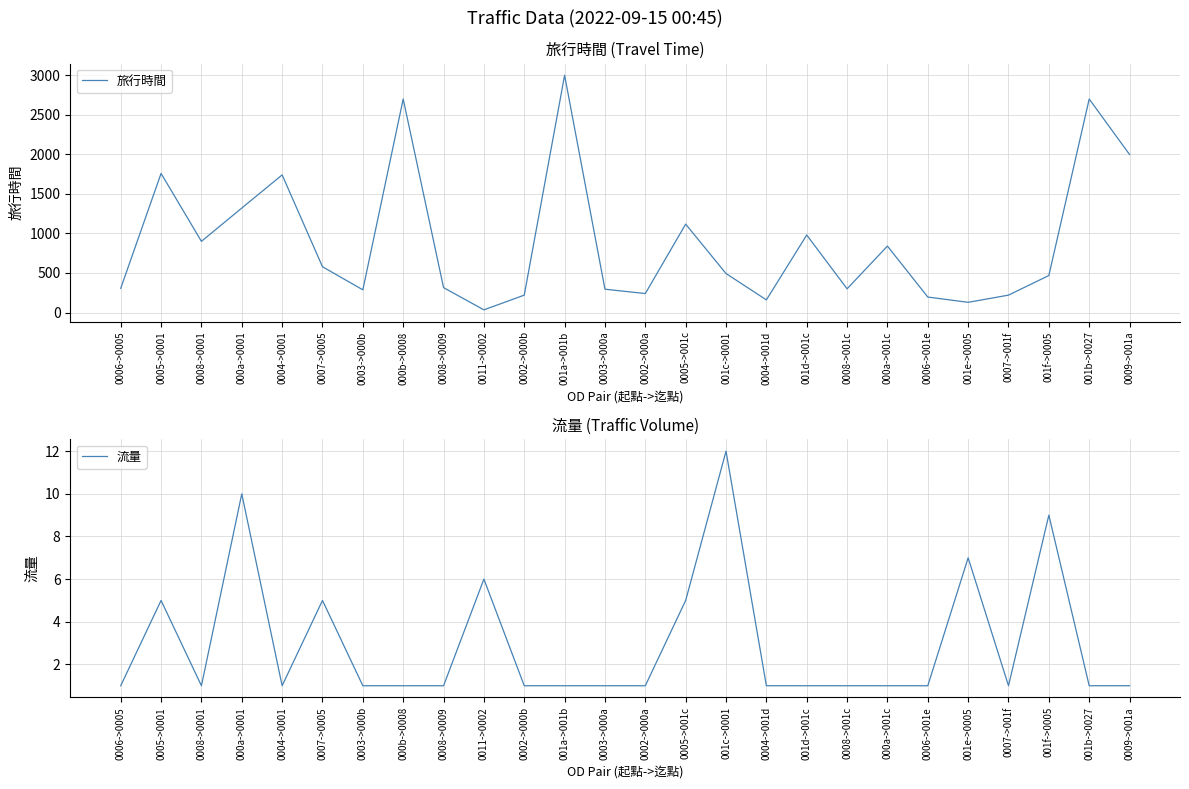

At which category does the chart reach its peak across all series?

001a->001b